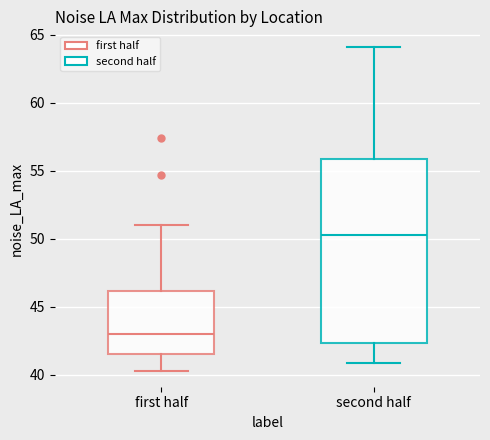

Reading left to right, read every box against the y-axis: the position of its median line, the range the box covers, and the ends of its whiskers. The values are not printed on the chart, so give them approximately, as read against the axis.

first half: median 43.0, box 41.5 to 46.0, whiskers 40.5 to 51.0
second half: median 50.5, box 42.5 to 56.0, whiskers 41.0 to 64.0